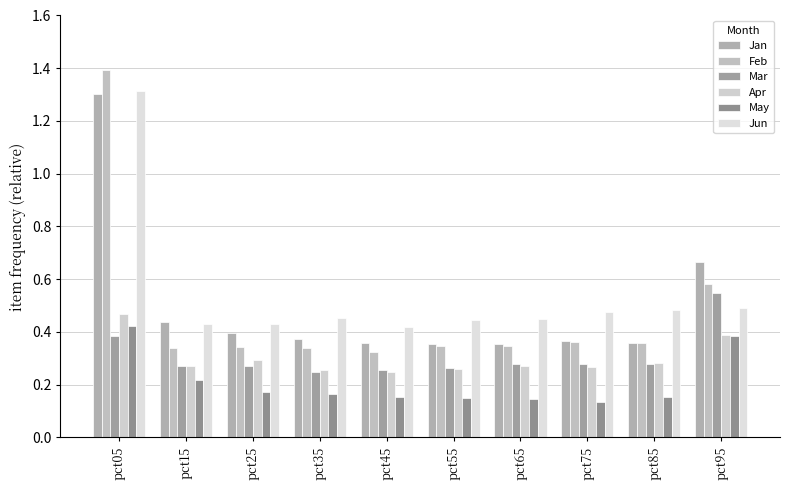

What is the maximum value for May?

0.4